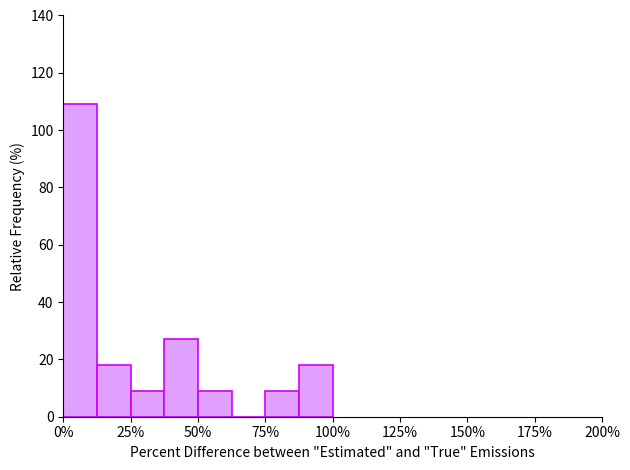

Around what value on the x-axis is the tallest bar? Give the approximate position of its centre, as read against the axis.

5